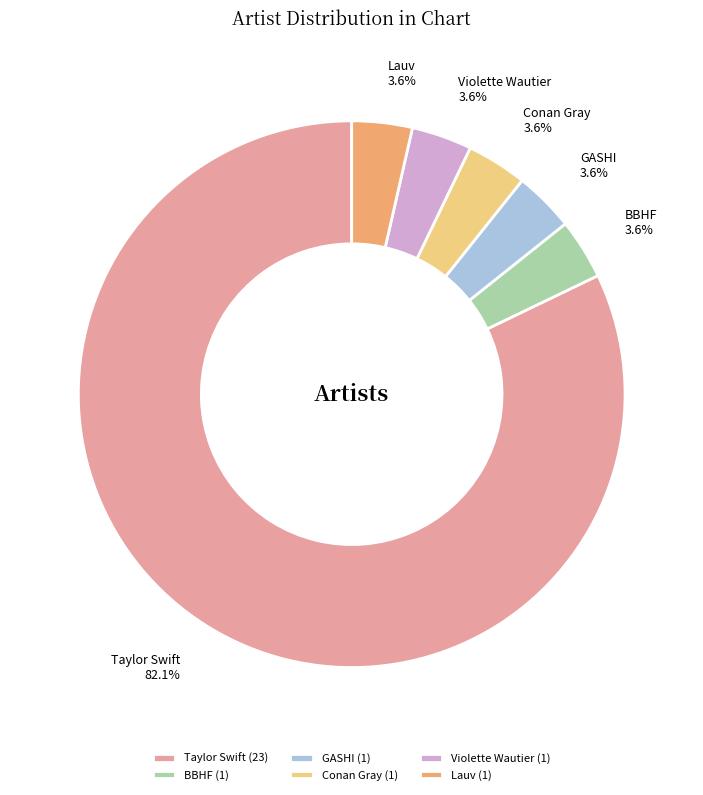

Do Taylor Swift and BBHF together represent more than half of the pie?

Yes